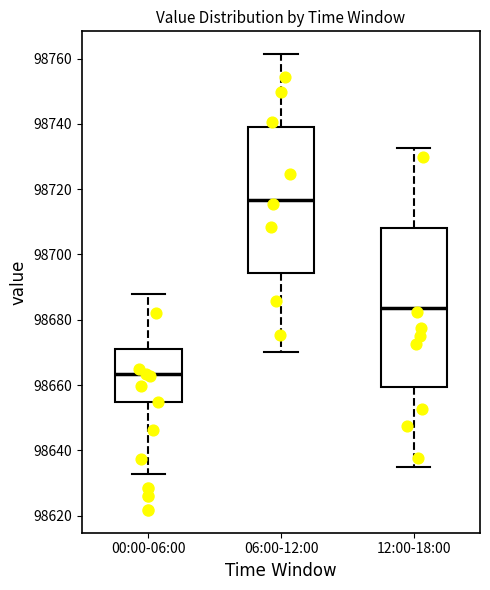

Where does the upper whisker of the box for 12:00-18:00 end on the y-axis? The values are not printed on the chart, so give them approximately, as read against the axis.

98732